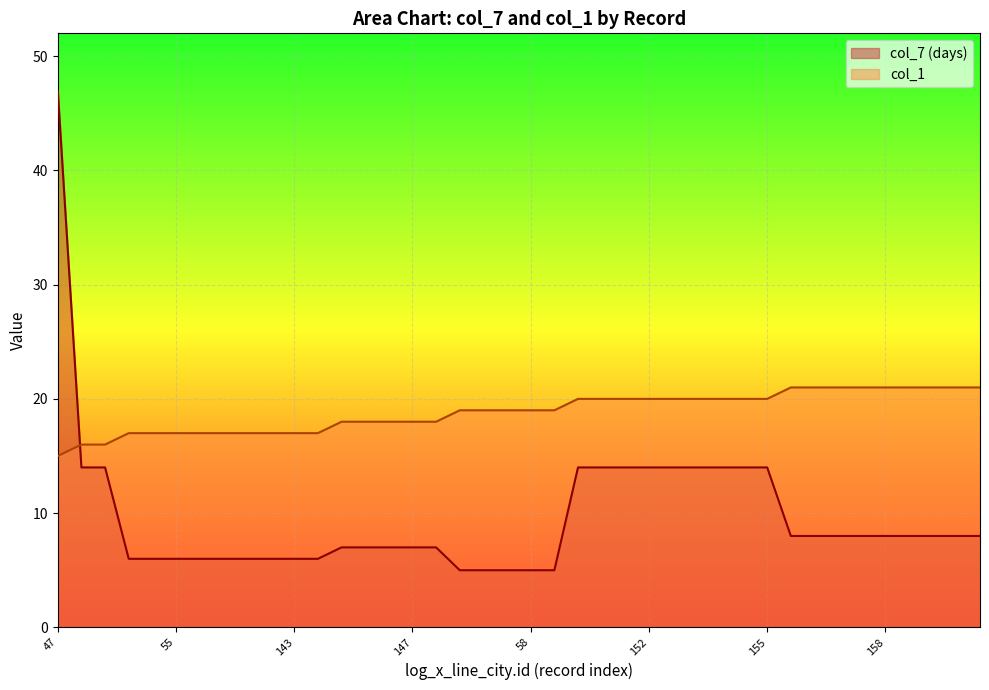

Between 64 and 151, which is larger?

64